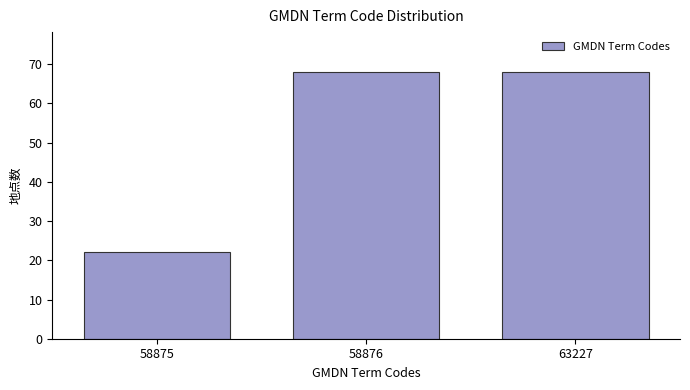

Reading right to left, extract all data points from this chart.

63227=68	58876=68	58875=22